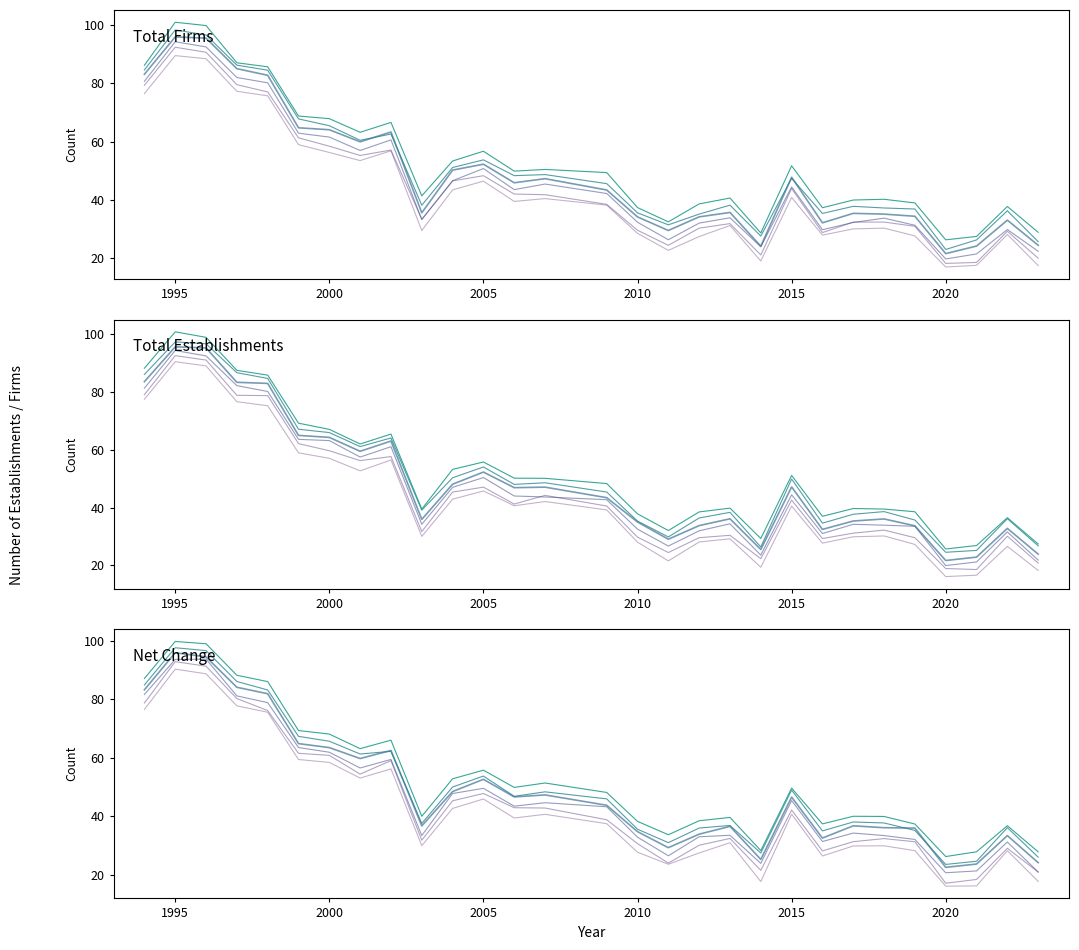

Which series ends up on top after the final intersection of Total Firms and Net Change?

Total Firms